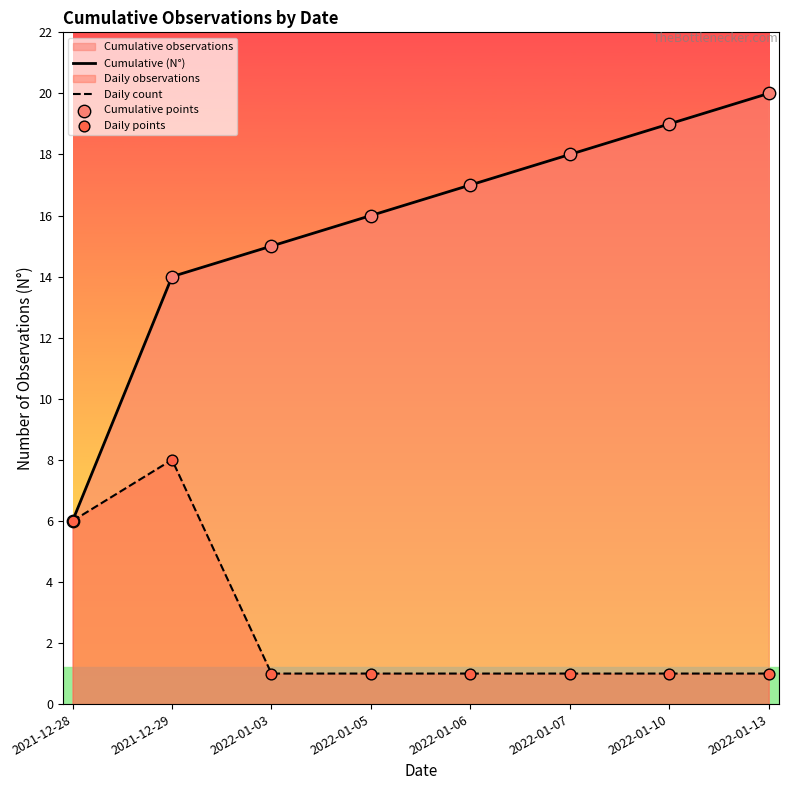

At how many categories does at least one series exceed 19?

1